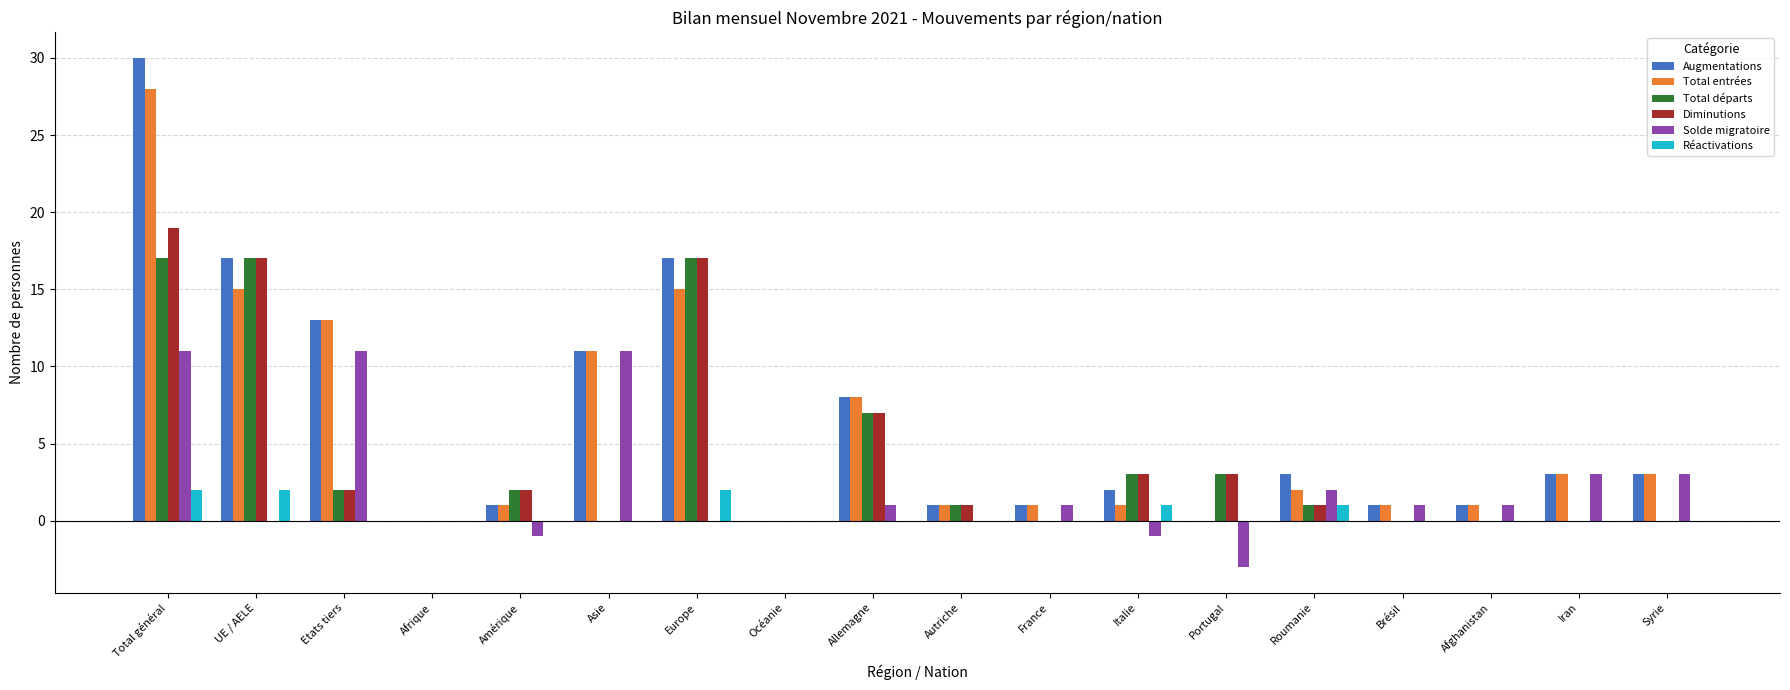

Is the value of Réactivations at Océanie greater than the value of Total départs at Autriche?

No